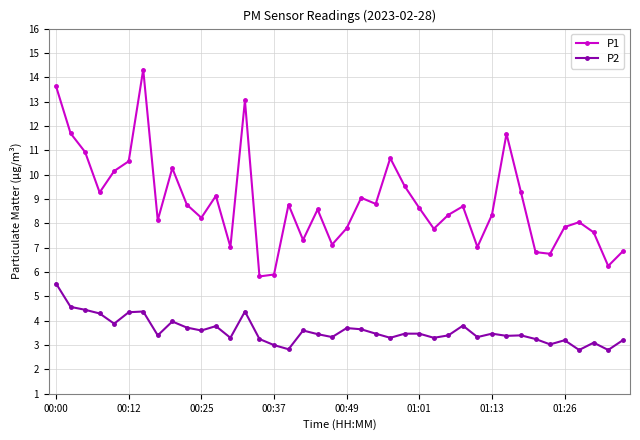

In P1, how many points are lower than both neighbors (excluding endpoints)?

12